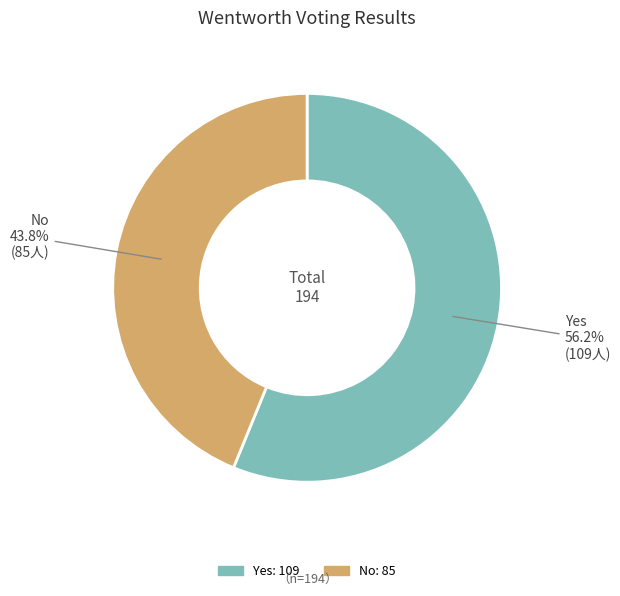

Does any single category account for the majority?

Yes